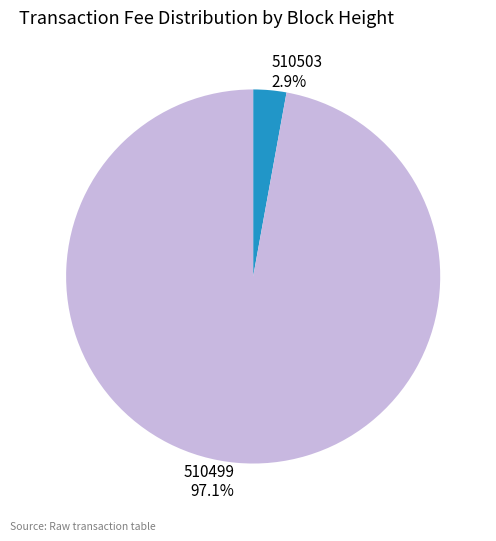

What is the smallest slice in the pie chart?

510503